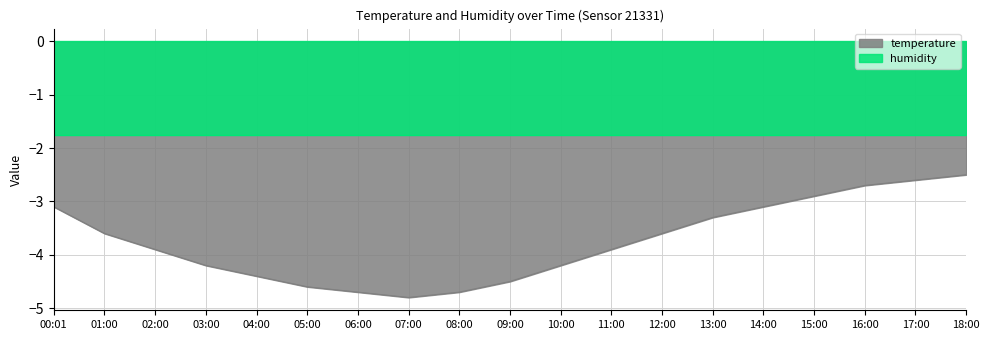

What value does the data have at 13:00?

-3.3